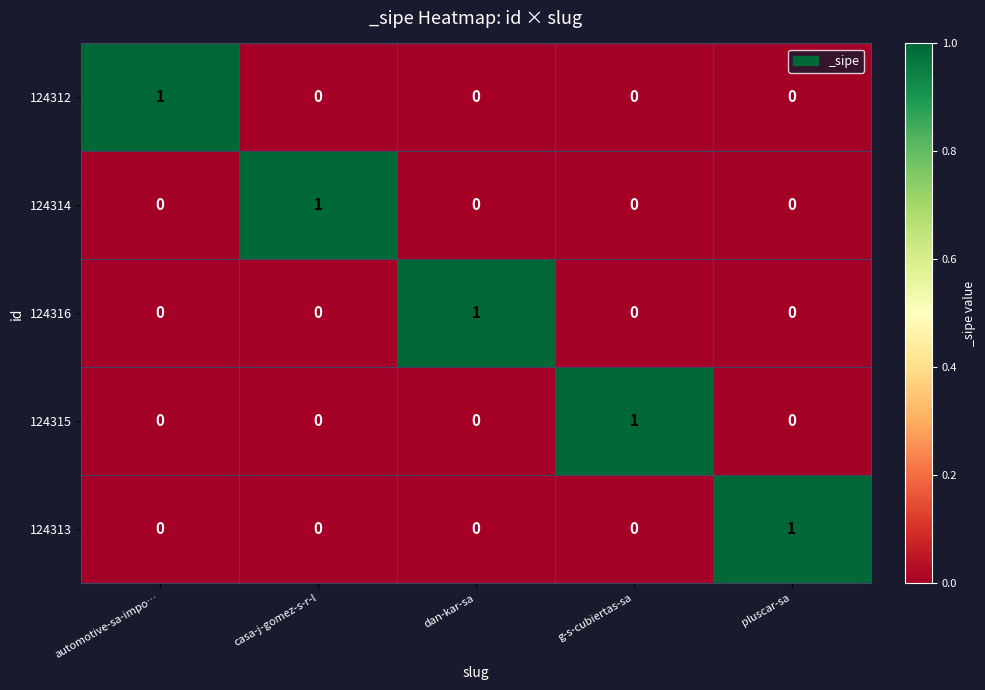

How many 124312 values are between 0 and 1?

5